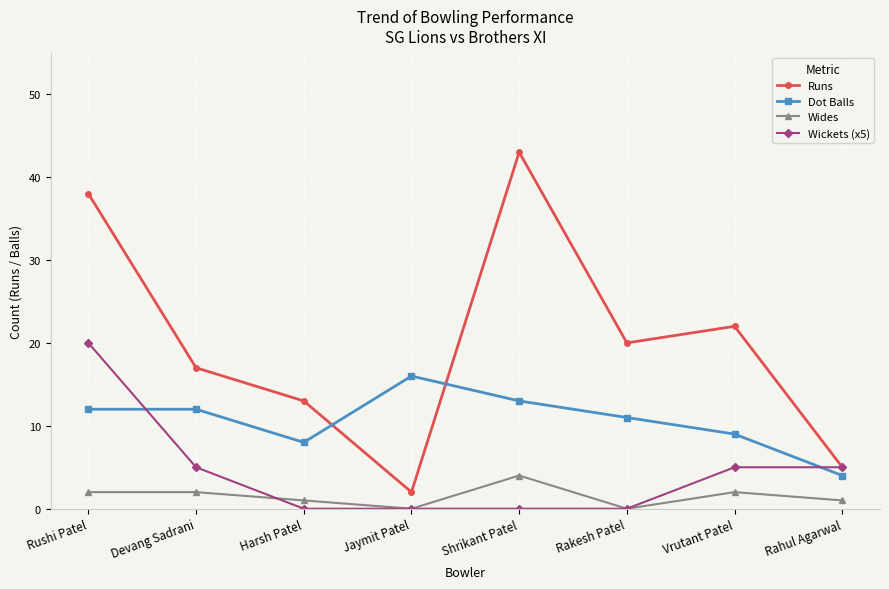

What value does the Runs series have at Rushi Patel, to the nearest 10?

40